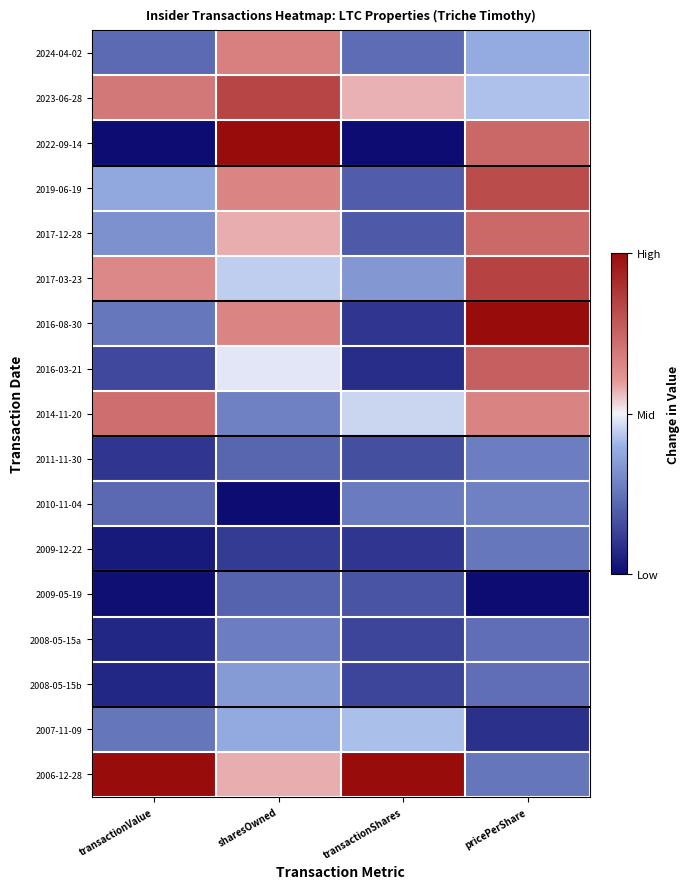

Reading left to right, extract all data points from this chart.

2024-04-02: transactionValue=-0.5	sharesOwned=0.3	transactionShares=-0.5	pricePerShare=-0.2
2023-06-28: transactionValue=0.4	sharesOwned=0.7	transactionShares=0.1	pricePerShare=-0.2
2022-09-14: transactionValue=-1.0	sharesOwned=1.0	transactionShares=-1.0	pricePerShare=0.5
2019-06-19: transactionValue=-0.2	sharesOwned=0.3	transactionShares=-0.6	pricePerShare=0.6
2017-12-28: transactionValue=-0.4	sharesOwned=0.2	transactionShares=-0.6	pricePerShare=0.5
2017-03-23: transactionValue=0.3	sharesOwned=-0.1	transactionShares=-0.3	pricePerShare=0.7
2016-08-30: transactionValue=-0.5	sharesOwned=0.3	transactionShares=-0.8	pricePerShare=1.0
2016-03-21: transactionValue=-0.7	sharesOwned=-0.0	transactionShares=-0.8	pricePerShare=0.5
2014-11-20: transactionValue=0.4	sharesOwned=-0.4	transactionShares=-0.1	pricePerShare=0.3
2011-11-30: transactionValue=-0.8	sharesOwned=-0.6	transactionShares=-0.7	pricePerShare=-0.5
2010-11-04: transactionValue=-0.6	sharesOwned=-1.0	transactionShares=-0.5	pricePerShare=-0.4
2009-12-22: transactionValue=-0.9	sharesOwned=-0.8	transactionShares=-0.8	pricePerShare=-0.5
2009-05-19: transactionValue=-1.0	sharesOwned=-0.6	transactionShares=-0.7	pricePerShare=-1.0
2008-05-15a: transactionValue=-0.9	sharesOwned=-0.5	transactionShares=-0.7	pricePerShare=-0.5
2008-05-15b: transactionValue=-0.9	sharesOwned=-0.3	transactionShares=-0.7	pricePerShare=-0.5
2007-11-09: transactionValue=-0.5	sharesOwned=-0.2	transactionShares=-0.2	pricePerShare=-0.8
2006-12-28: transactionValue=1.0	sharesOwned=0.2	transactionShares=1.0	pricePerShare=-0.5